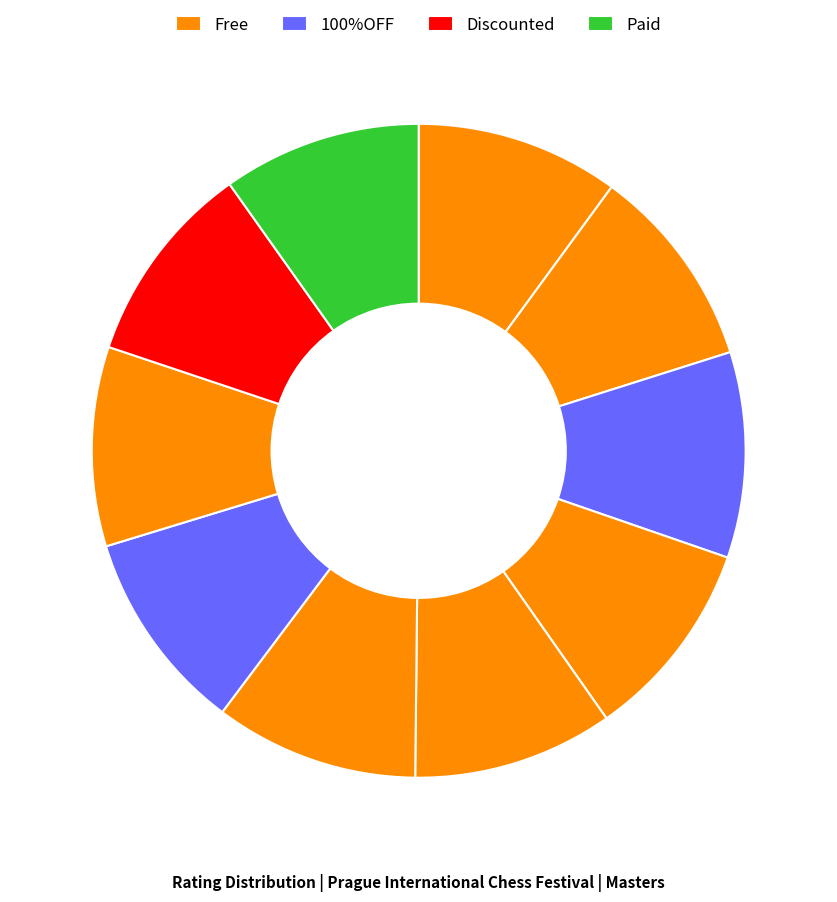

How many segments does this pie chart have?

10